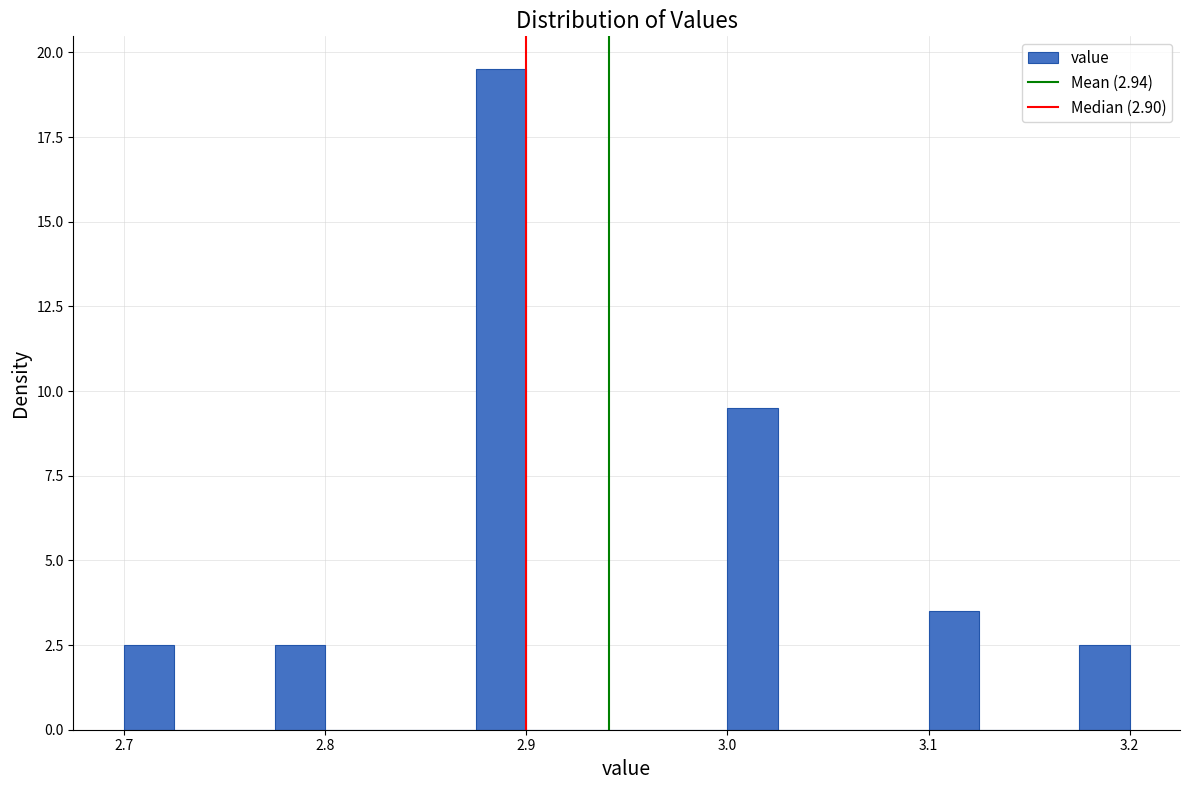

Around what value on the x-axis is the tallest bar? Give the approximate position of its centre, as read against the axis.

2.89